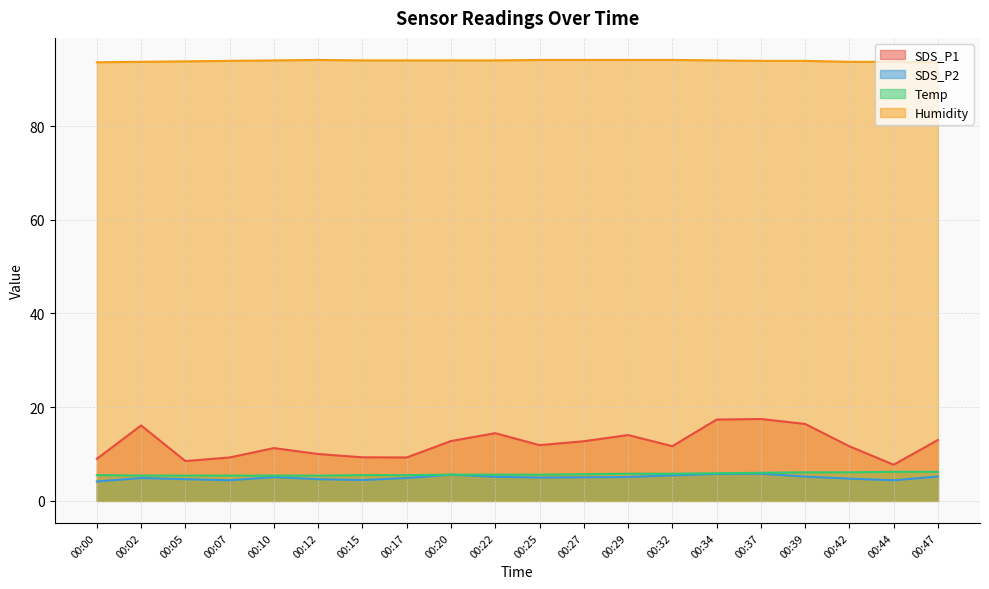

True or false: SDS_P1 and SDS_P2 intersect in this chart.

False